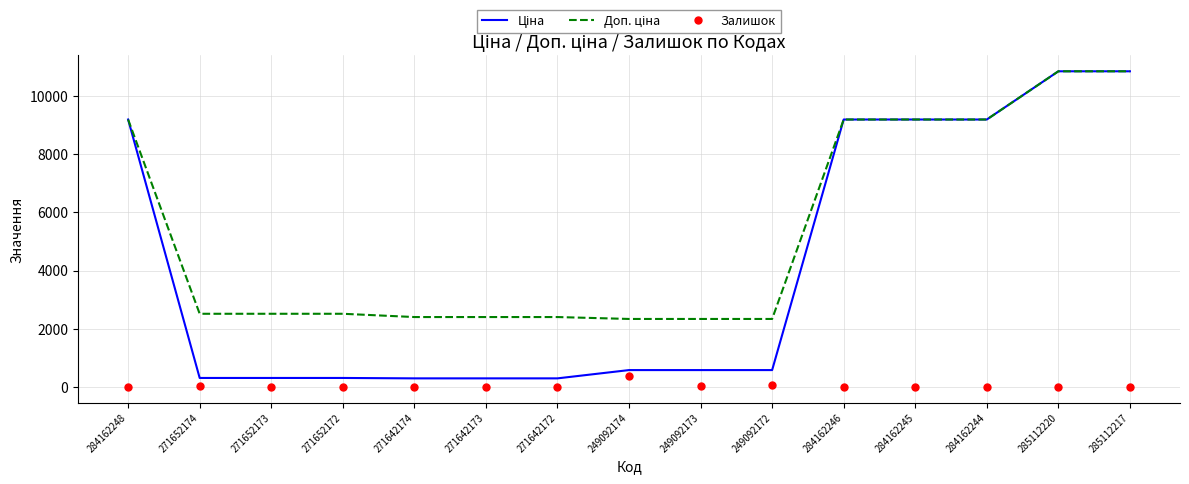

Is it true that Ціна equals 4045.9 at 284162246?

False